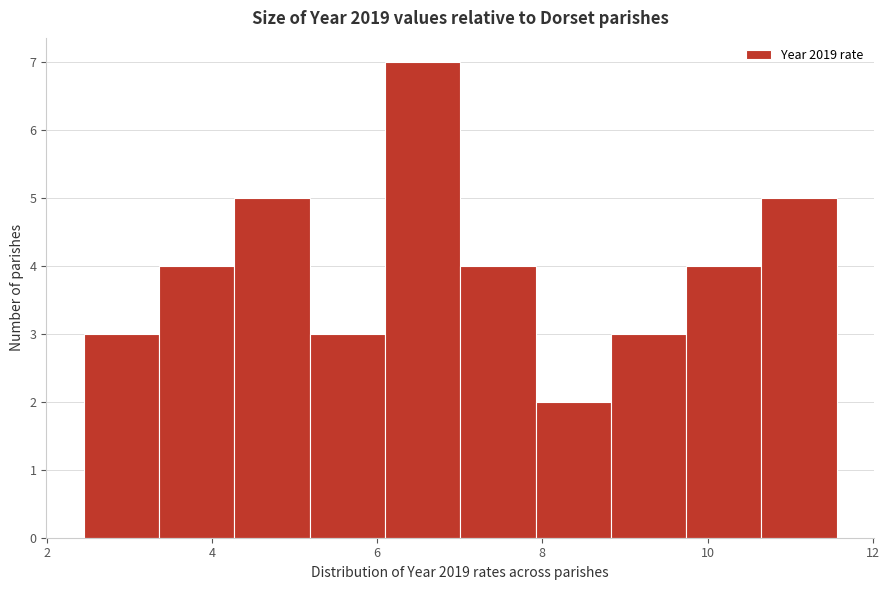

Reading left to right, list every bar in this chart as the range it spans on the x-axis followed by its height. Neither the bar edges nor the heights are printed on the chart, so give them approximately, as read against the axes.

2.4 to 3.4: 3
3.4 to 4.2: 4
4.2 to 5.2: 5
5.2 to 6.0: 3
6.0 to 7.0: 7
7.0 to 8.0: 4
8.0 to 8.8: 2
8.8 to 9.8: 3
9.8 to 10.6: 4
10.6 to 11.6: 5